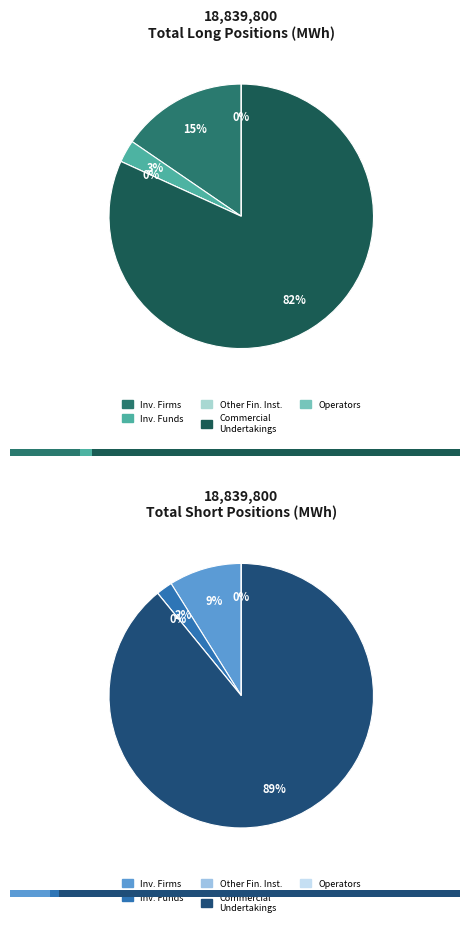

How many segments does this pie chart have?

5